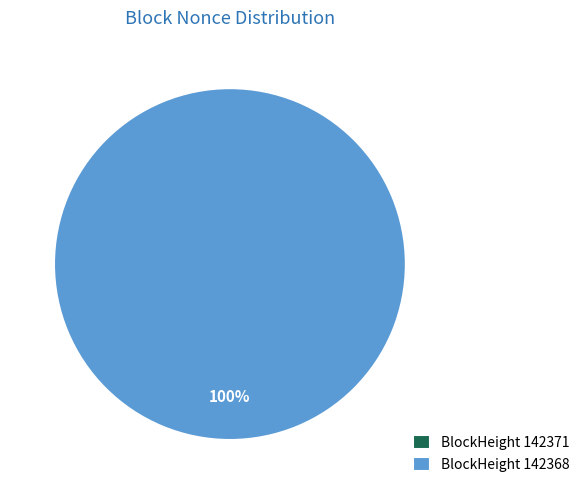

The 142368 slice represents 100% of the pie. True or false?

True